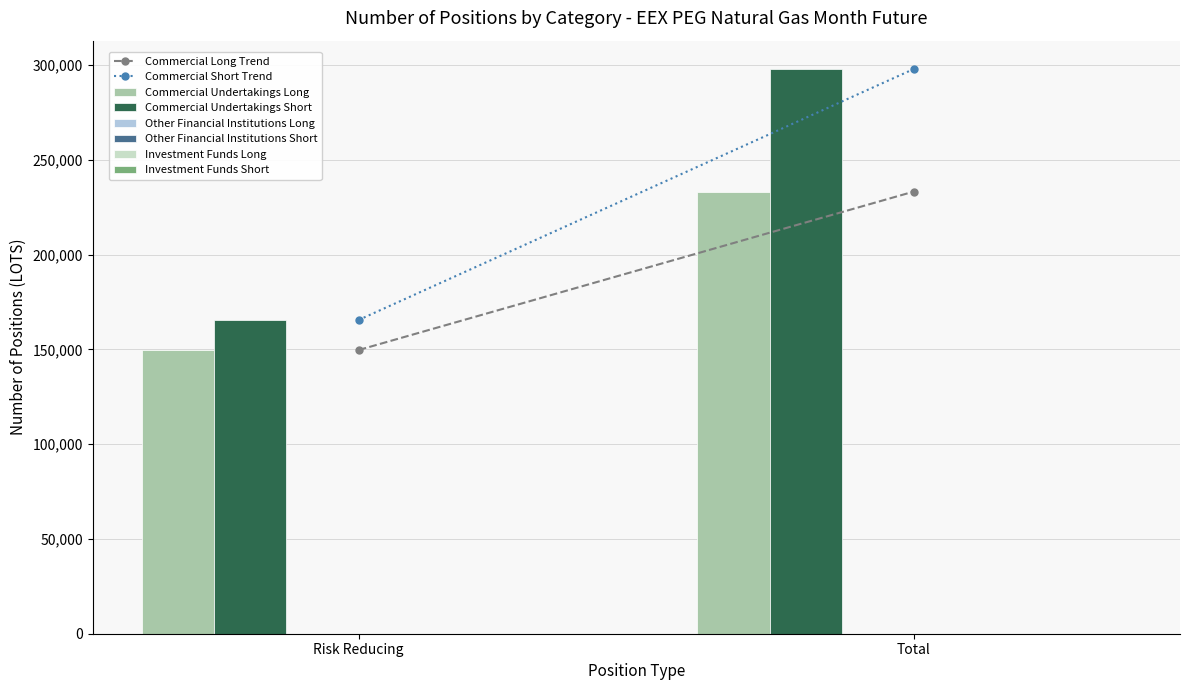

Which series has the largest total across all categories?

Commercial Undertakings Short